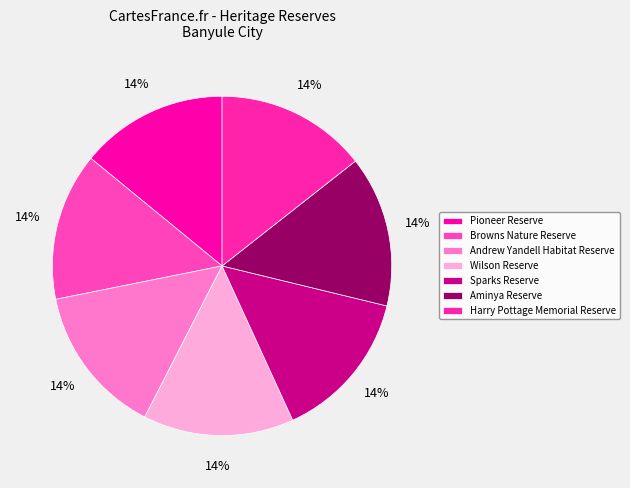

Which slice is the largest?

Harry Pottage Memorial Reserve